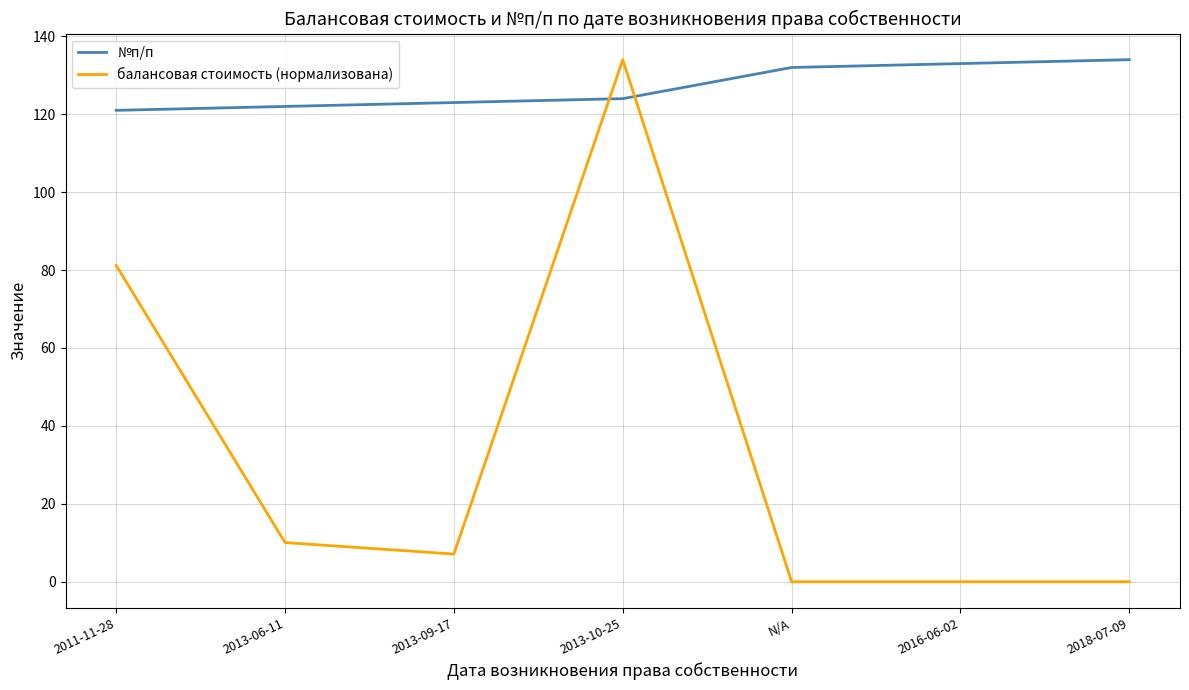

True or false: №п/п and балансовая стоимость (нормализована) intersect in this chart.

True